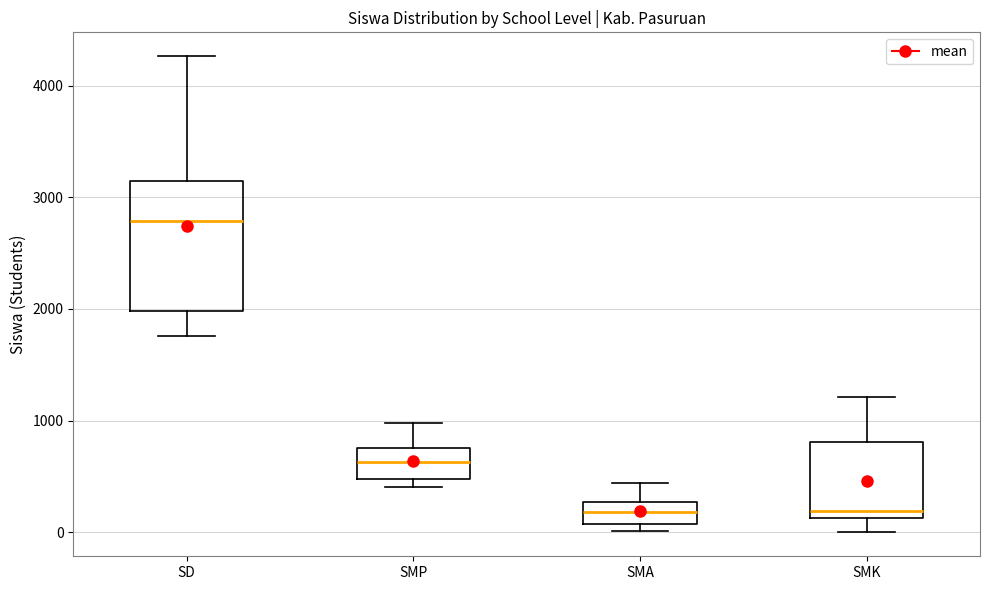

Comparing the boxes themselves (not the whiskers), which one is the tallest?

SD